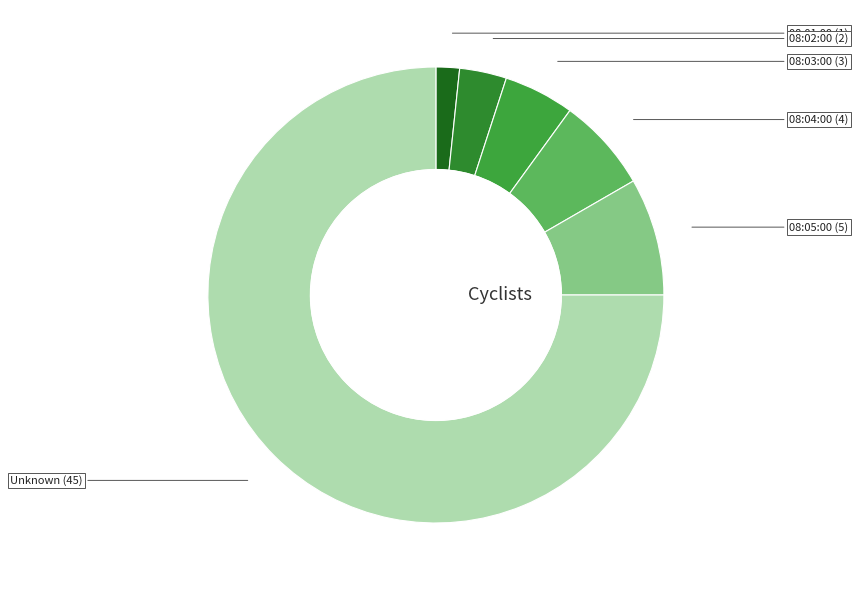

The 08:01:00 slice represents 2% of the pie. True or false?

True